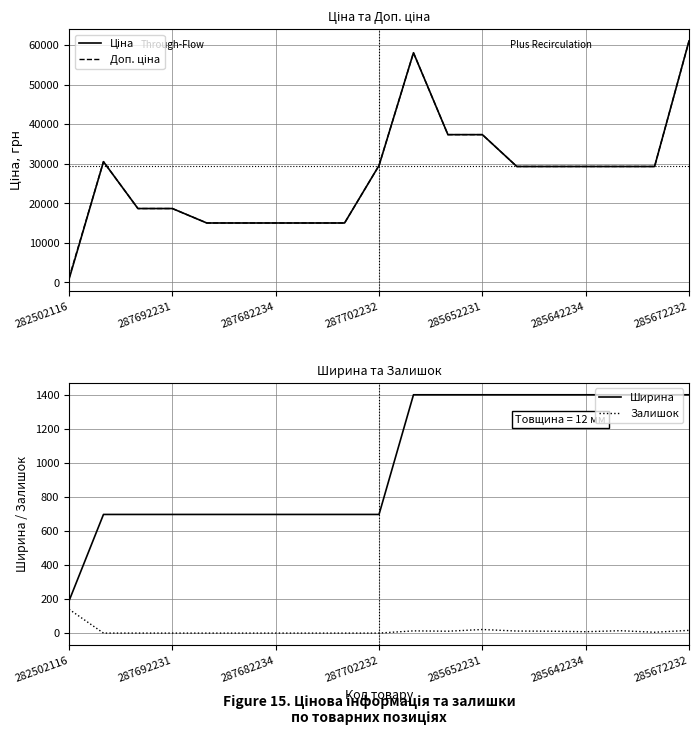

What is the label of the 6th point from the right?

13